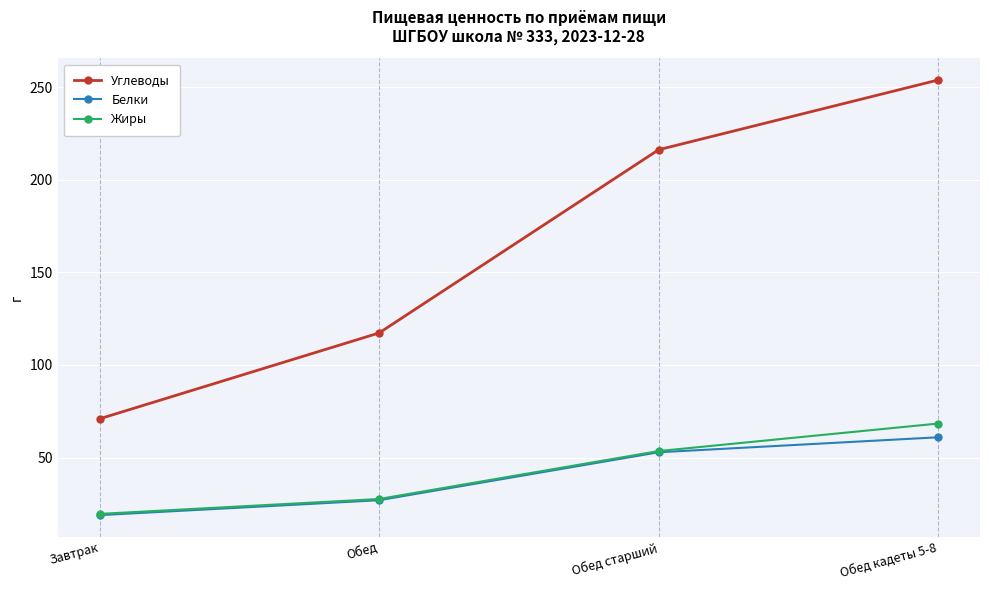

List the labels in order of Белки value, largest first.

Обед кадеты 5-8, Обед старший, Обед, Завтрак